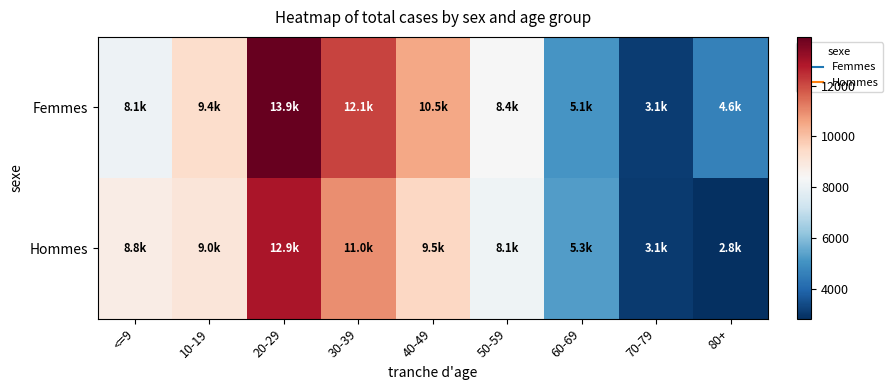

Which label corresponds to the smallest value in the chart?

80+